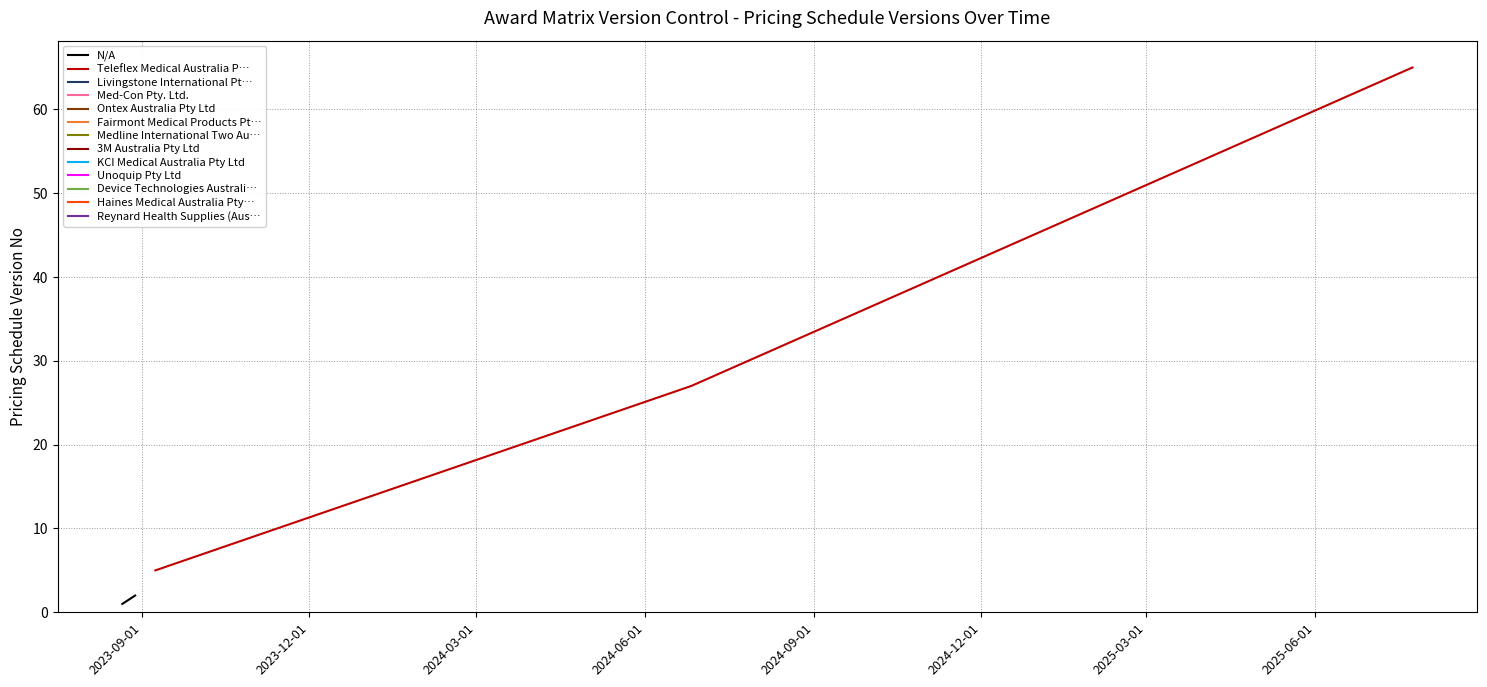

Between 2024-09-02 and 2024-09-02, which is larger?

2024-09-02